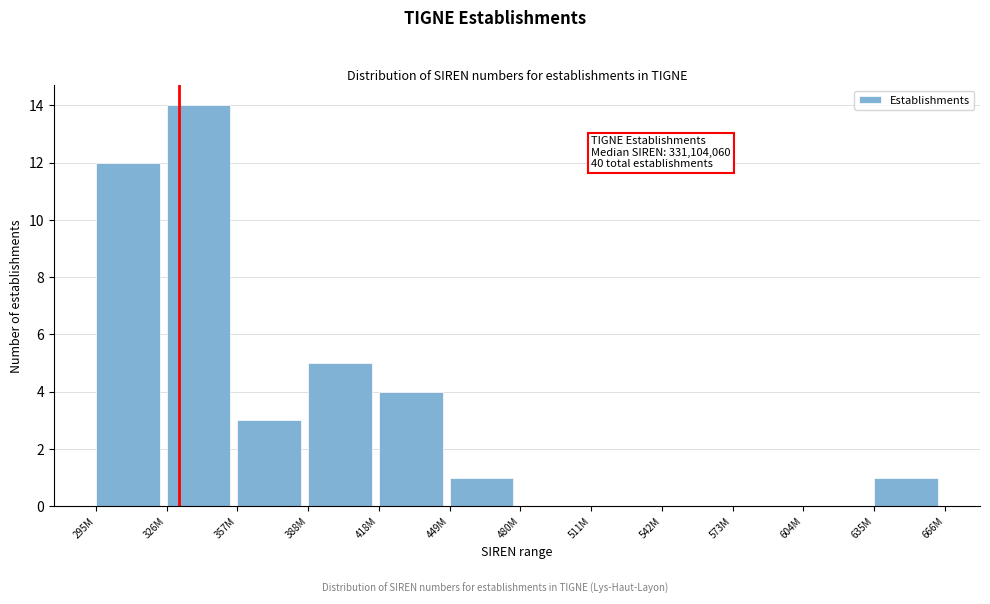

Reading left to right, transcribe all the data shown in this chart.

295M=12	326M=14	357M=3	388M=5	418M=4	449M=1	480M=0	511M=0	542M=0	573M=0	604M=0	635M=1